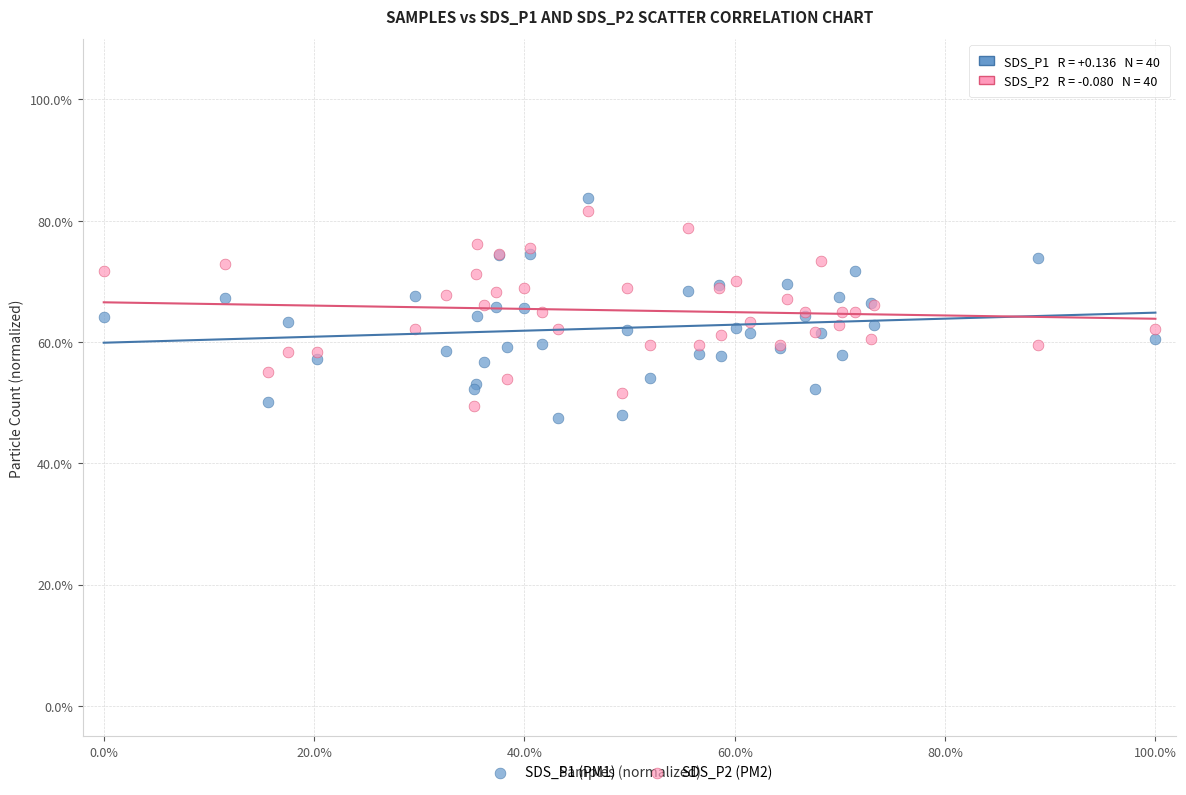

What are all the series names shown in the legend?

SDS_P1 (PM1), SDS_P2 (PM2)